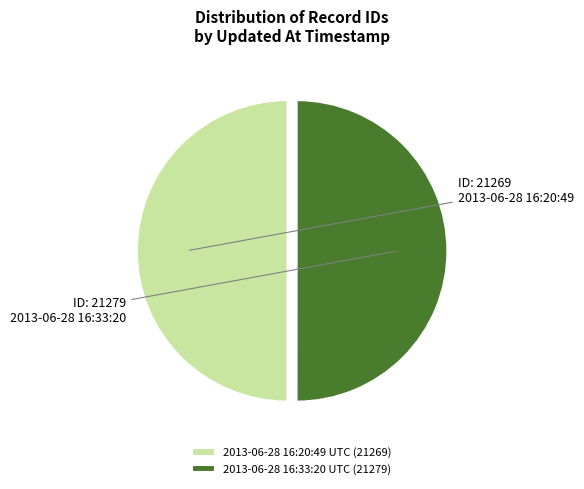

Do 2013-06-28 16:33:20 UTC (21279) and 2013-06-28 16:20:49 UTC (21269) together represent more than half of the pie?

Yes